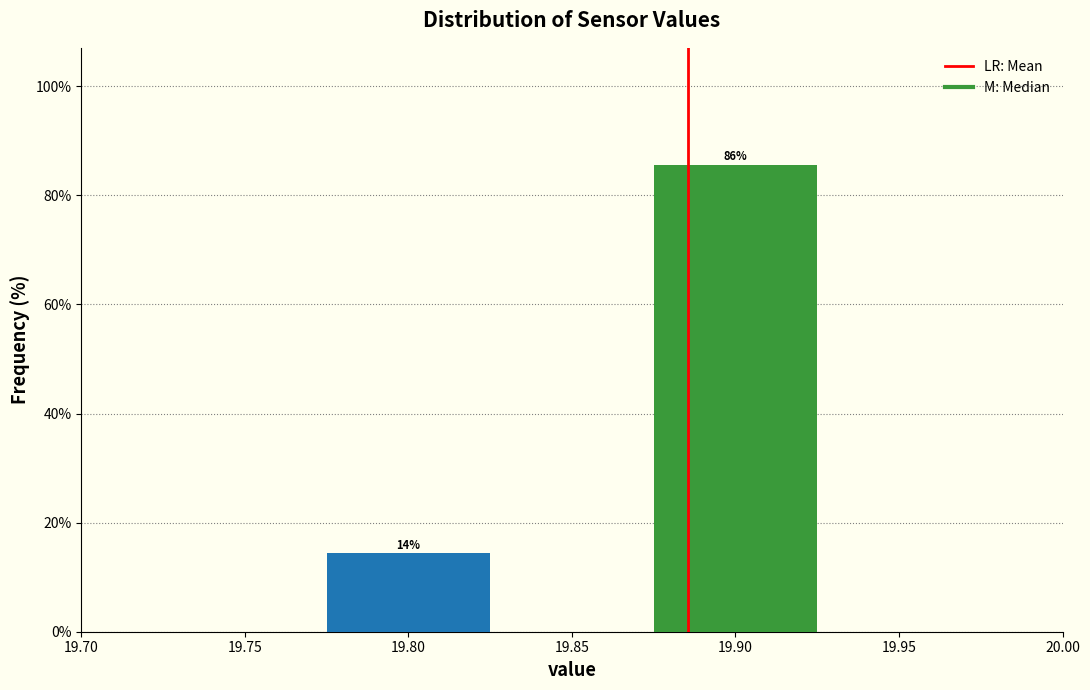

At which category does the chart reach its minimum across all series?

19.80